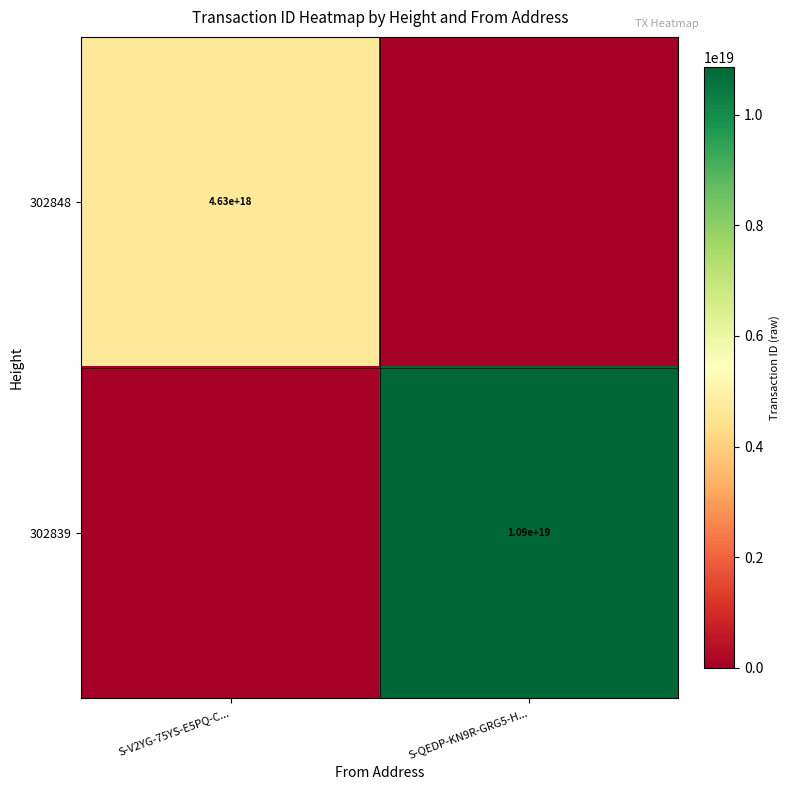

At which category is the sum across all series the highest?

S-QEDP-KN9R-GRG5-H...